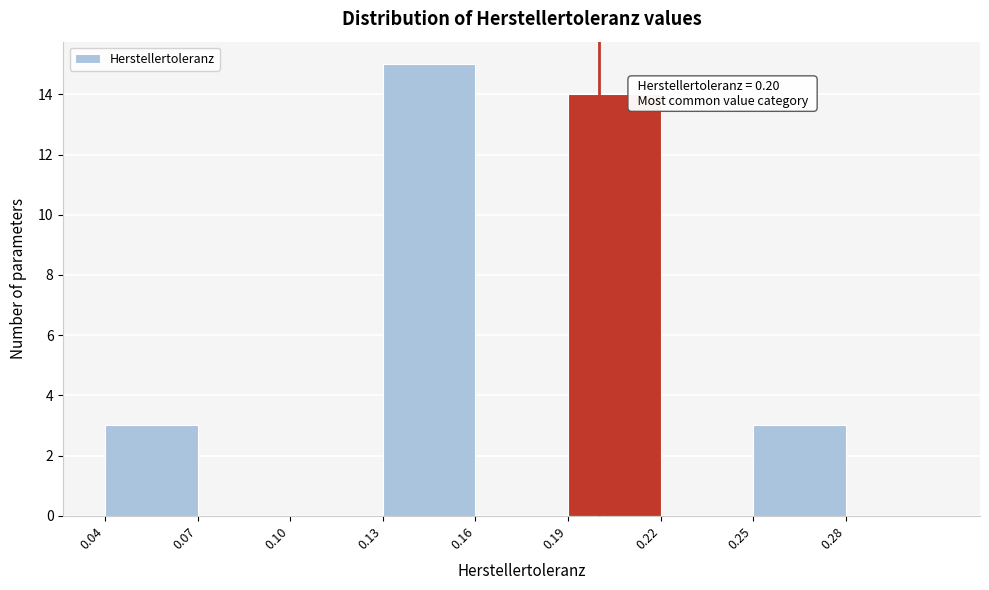

Which range on the x-axis has the tallest bar?

0.13 to 0.16